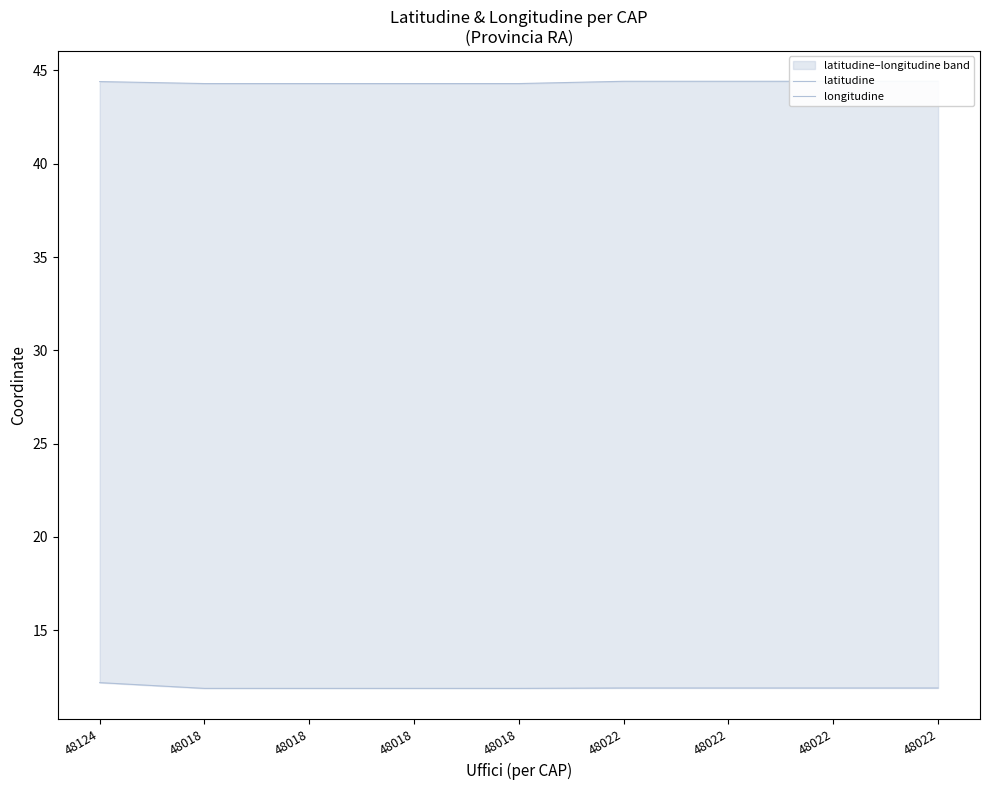

Count the latitudine values in the range 44 to 45.

9